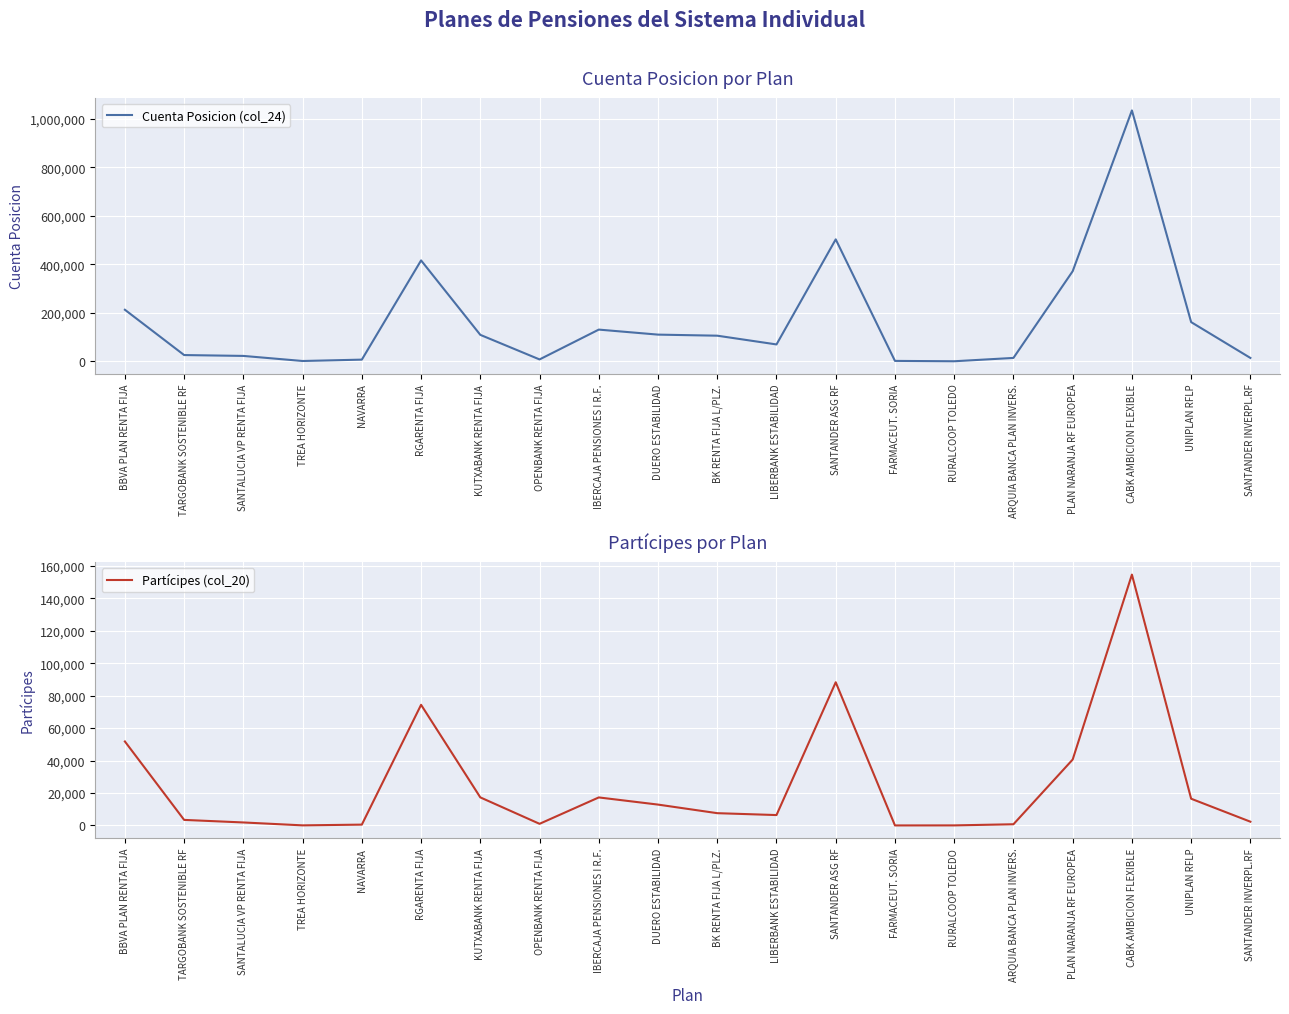

What is the sum of the Cuenta Posicion (col_24) values at OPENBANK RENTA FIJA and ARQUIA BANCA PLAN INVERS.?

21450